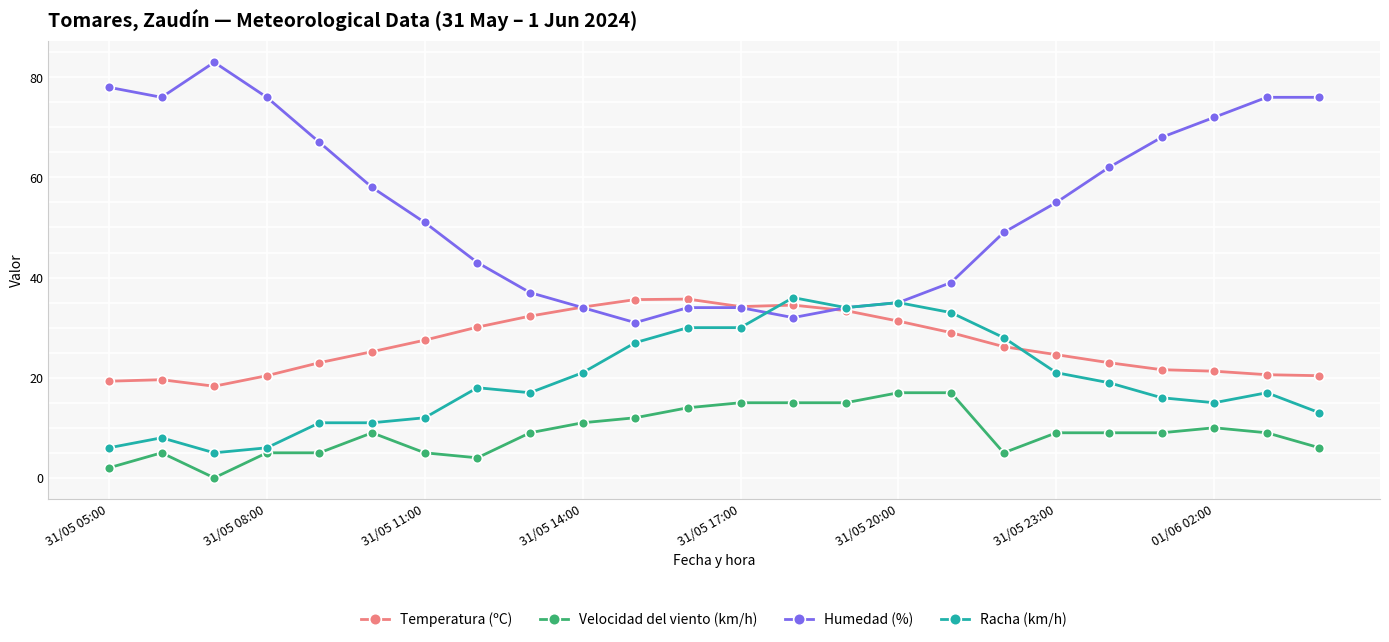

What is the value of the Humedad (%) point at the 7th from the left?

51.0